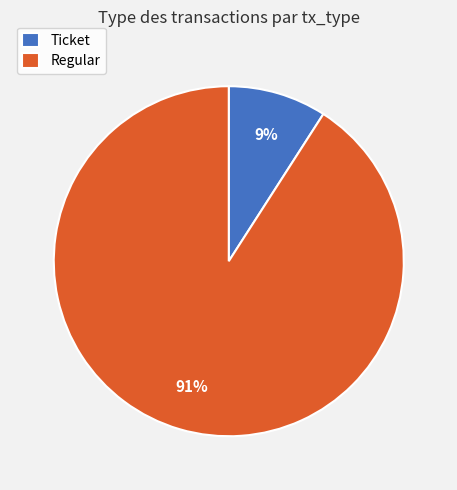

What is the largest slice in the pie chart?

Regular